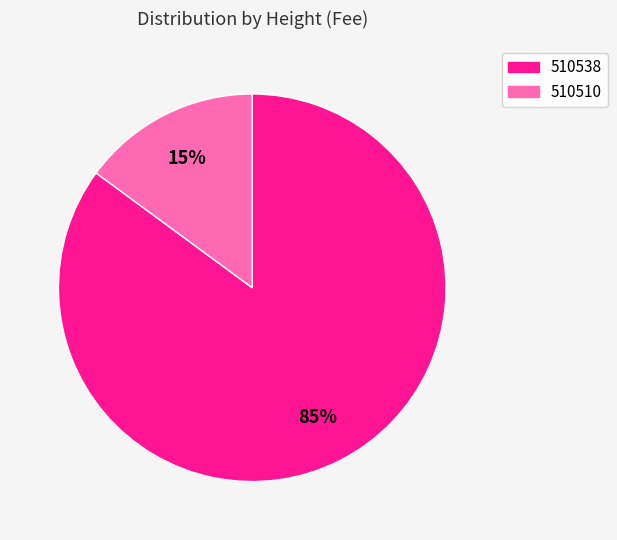

What is the smallest slice in the pie chart?

510510